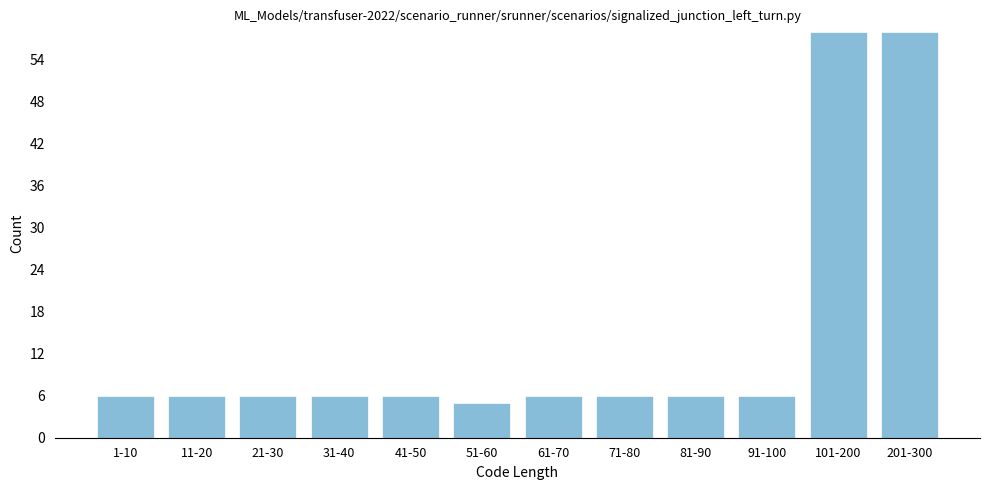

Reading right to left, transcribe all the data shown in this chart.

58	58	6	6	6	6	5	6	6	6	6	6